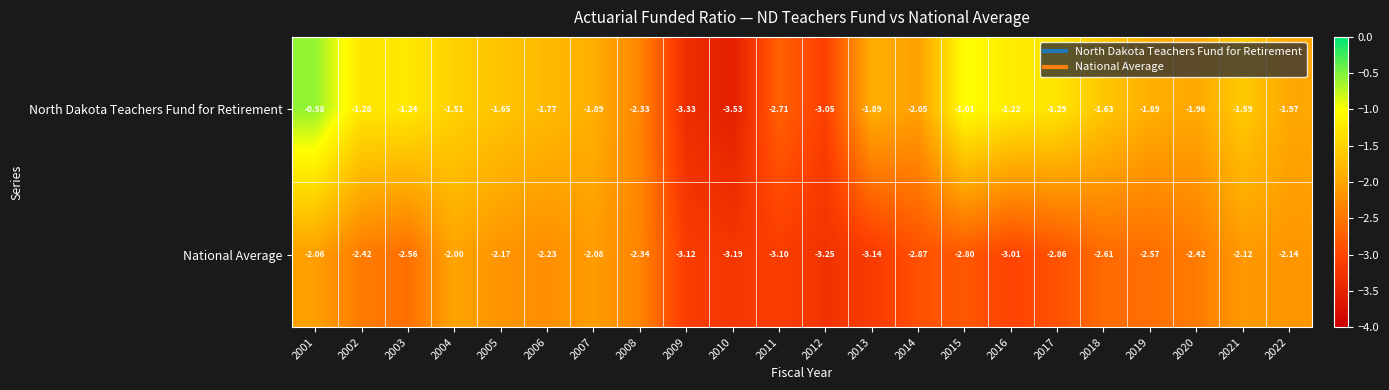

How many data points does each series have?

22